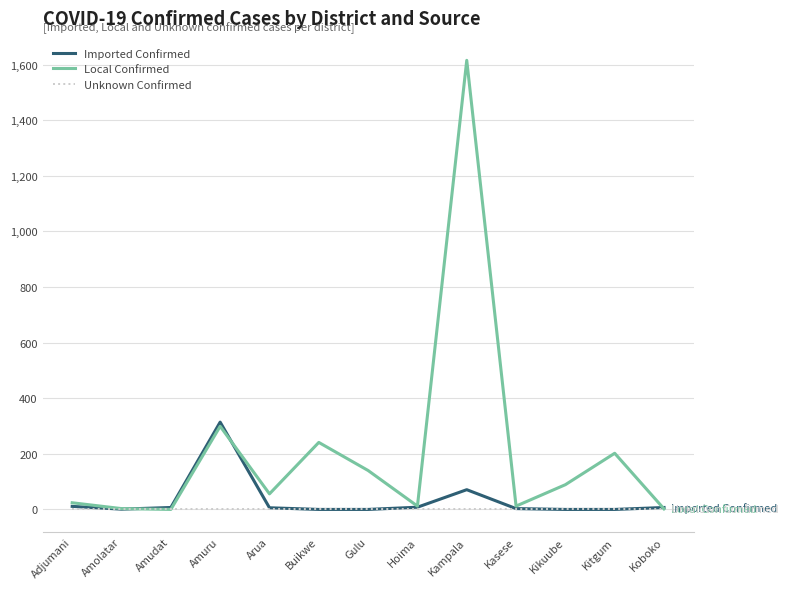

Is the value of Imported Confirmed at Kampala greater than the value of Unknown Confirmed at Kampala?

Yes